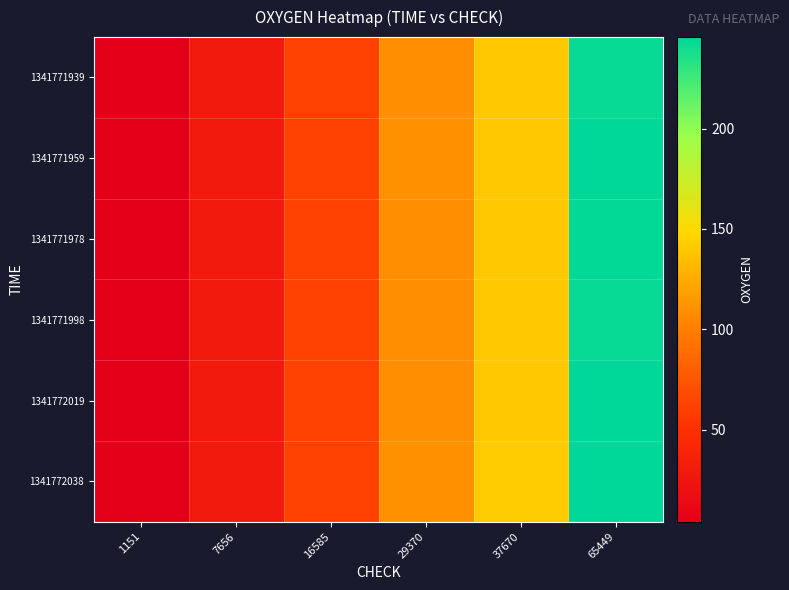

What is the maximum value shown in the chart?

245.5